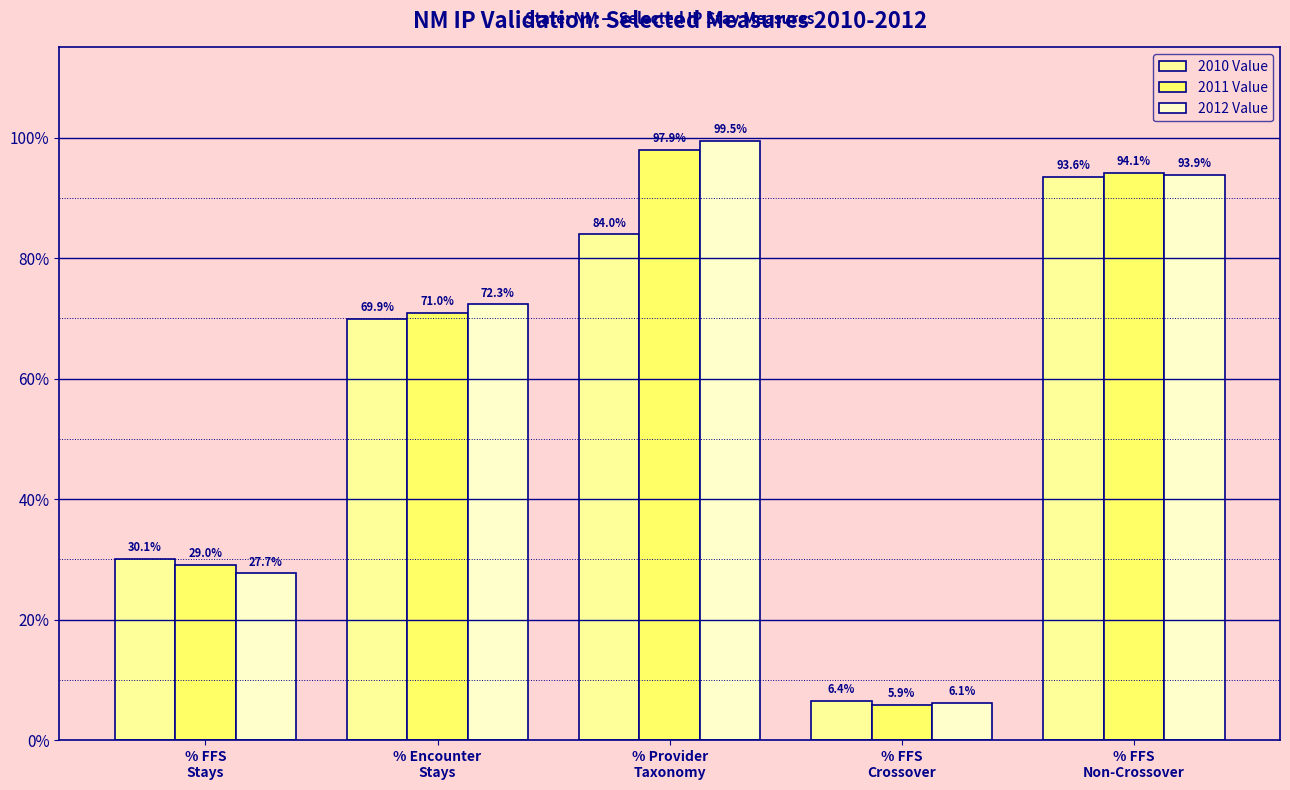

What is the label of the 5th bar from the left?

% FFS
Non-Crossover